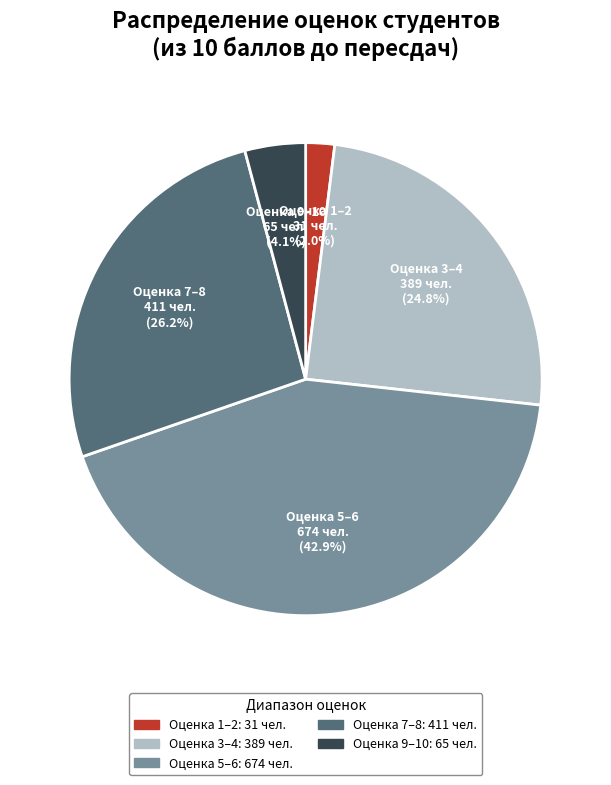

What is the largest slice in the pie chart?

Оценка 5–6